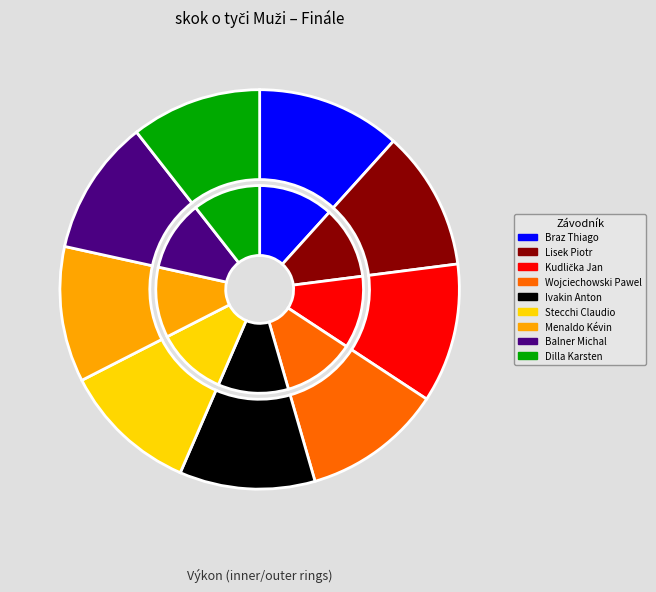

Is it true that Balner Michal is 1% of the pie?

False